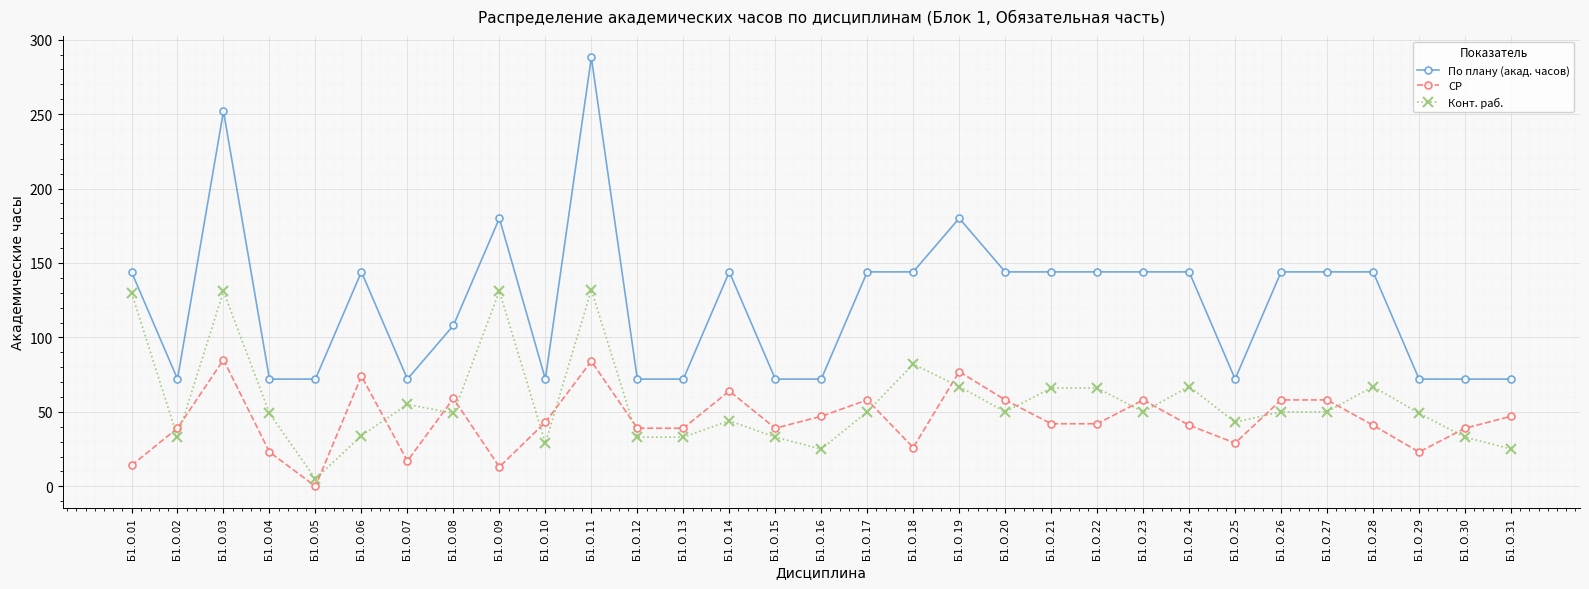

The value of Конт. раб. at Б1.О.28 is 118. True or false?

False